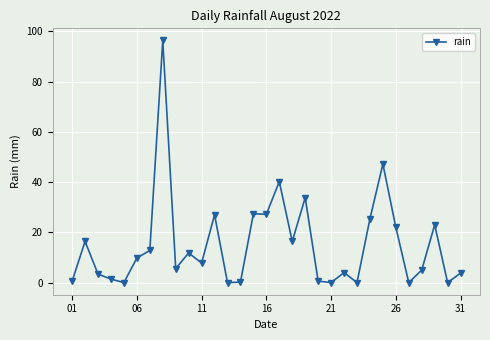

What is the sum of all values?

469.2